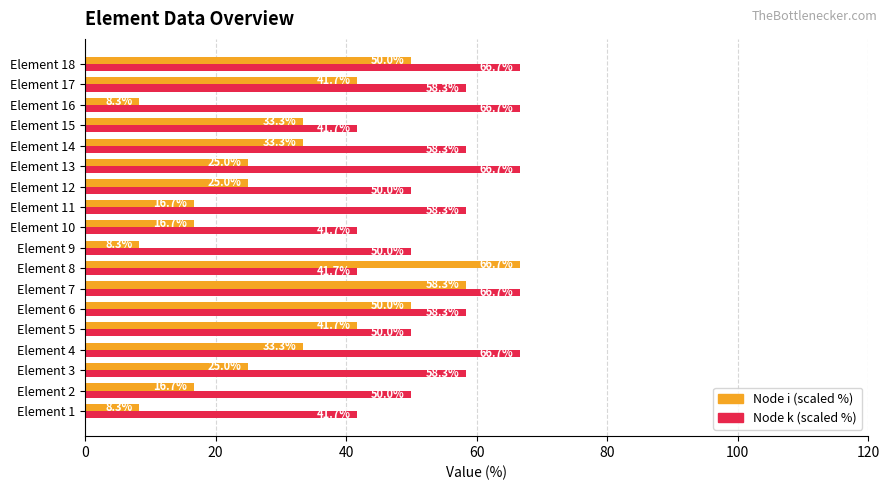

Is it true that Node k (scaled %) equals 26.1 at Element 12?

False